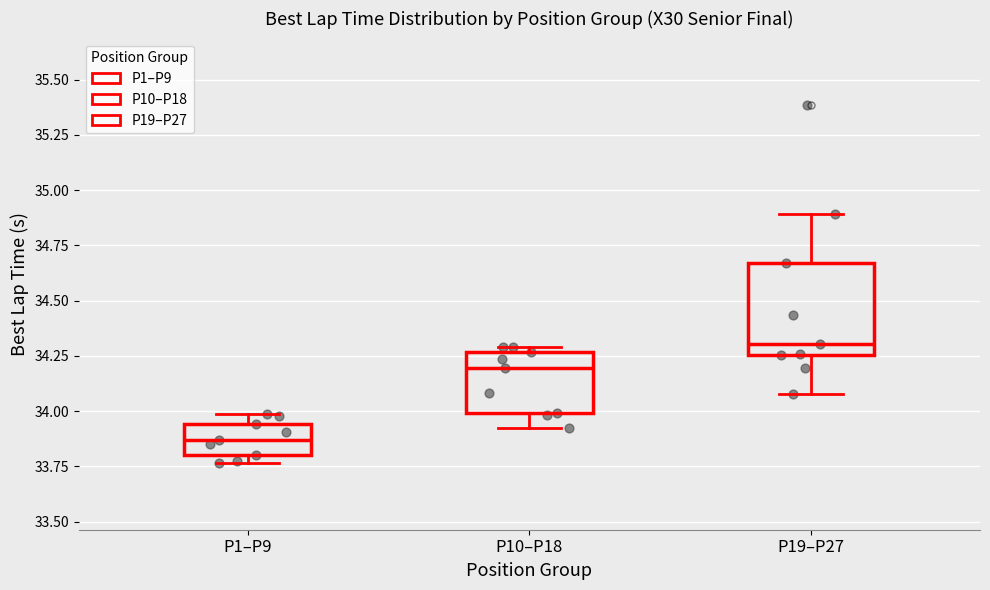

Where is the lower edge of the box for P1–P9 on the y-axis? The values are not printed on the chart, so give them approximately, as read against the axis.

33.80